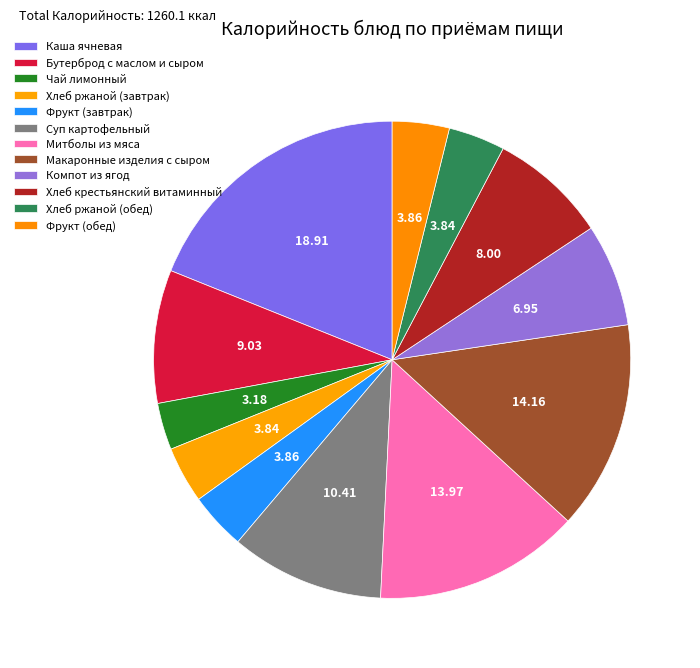

Combined, do Компот из ягод and Каша ячневая account for over 50%?

No